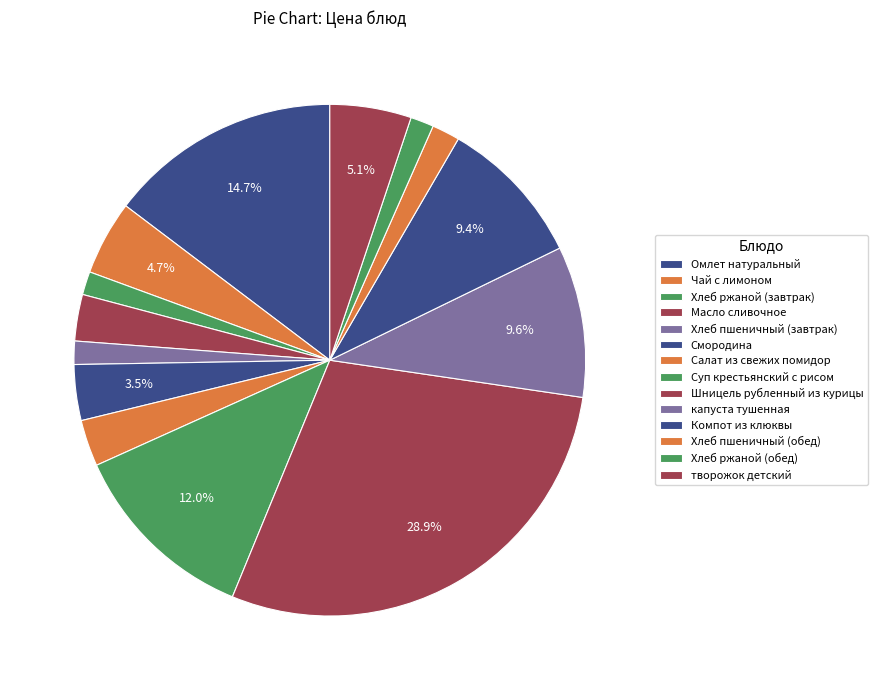

To the nearest percent, what is the combined percentage of Масло сливочное and Омлет натуральный?

18%